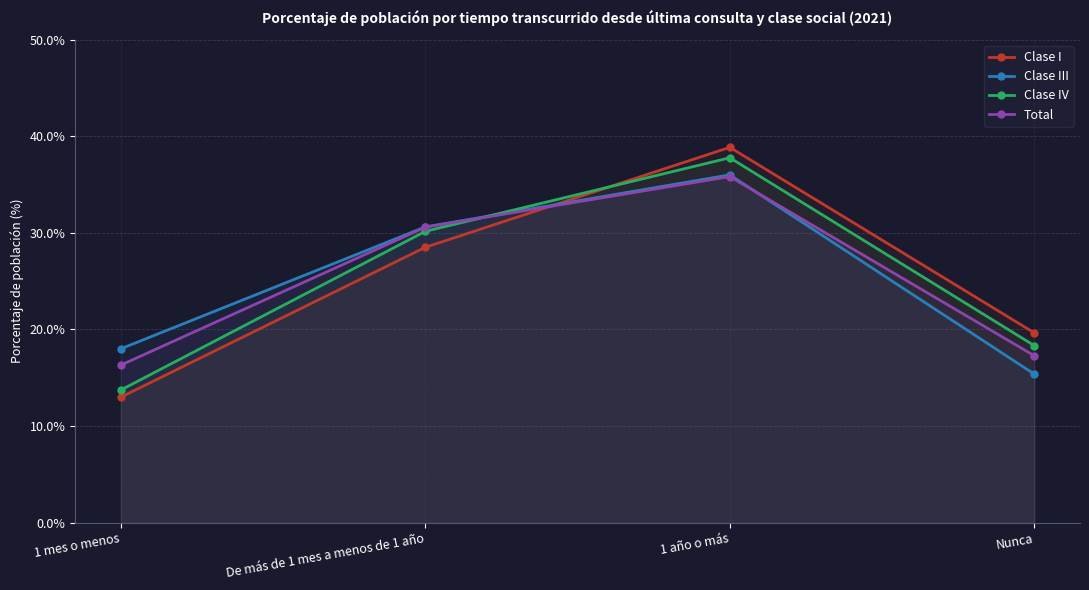

At which label does Clase IV reach its minimum?

1 mes o menos